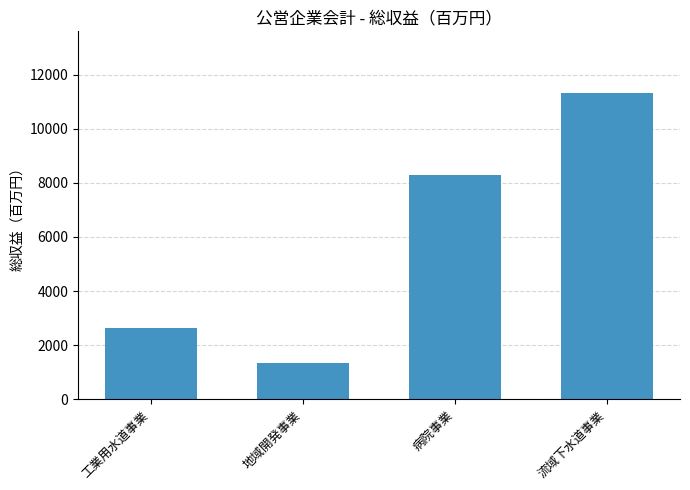

Does the chart contain any negative values?

No